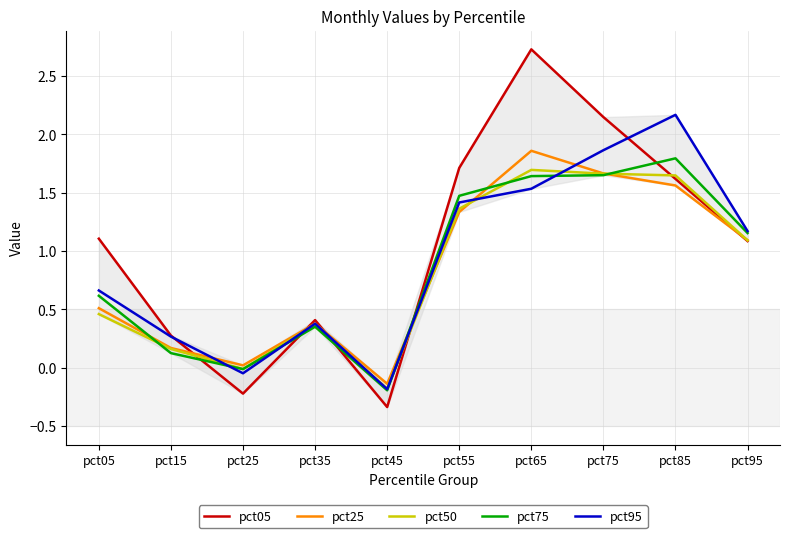

Between pct25 and pct65, which series saw the biggest shift?

pct05